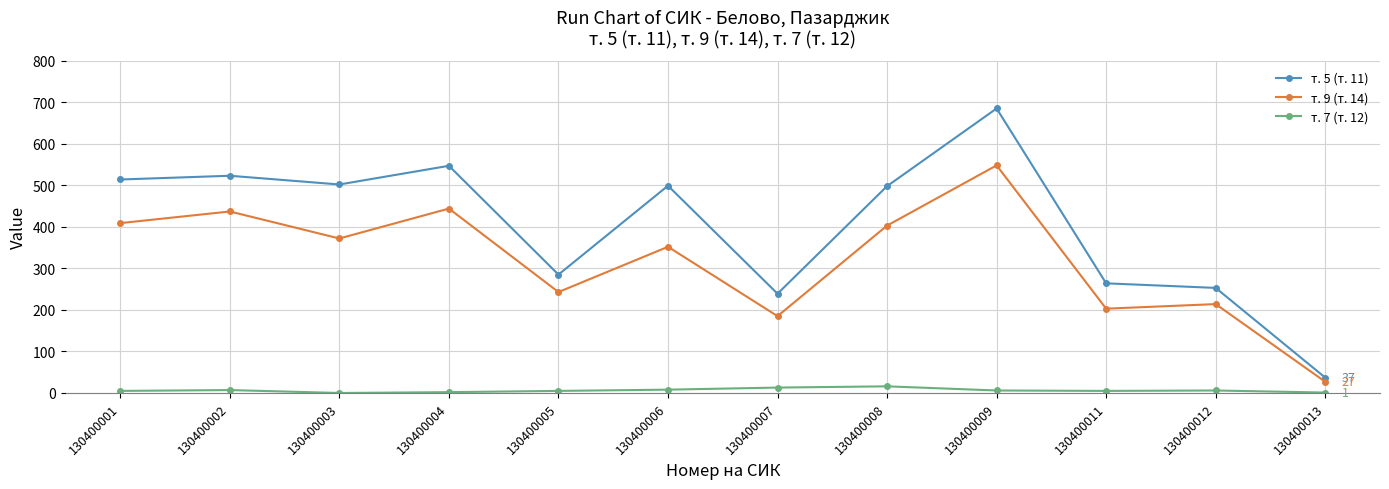

True or false: т. 7 (т. 12) has more than 1 points higher than both neighbors.

True